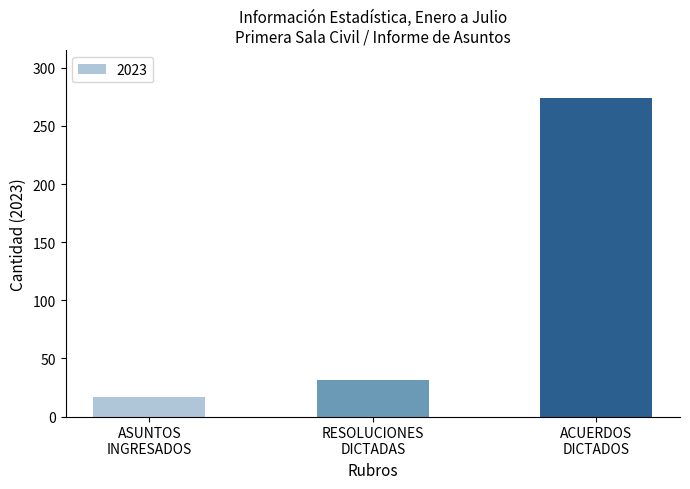

How many distinct data groups are displayed?

1